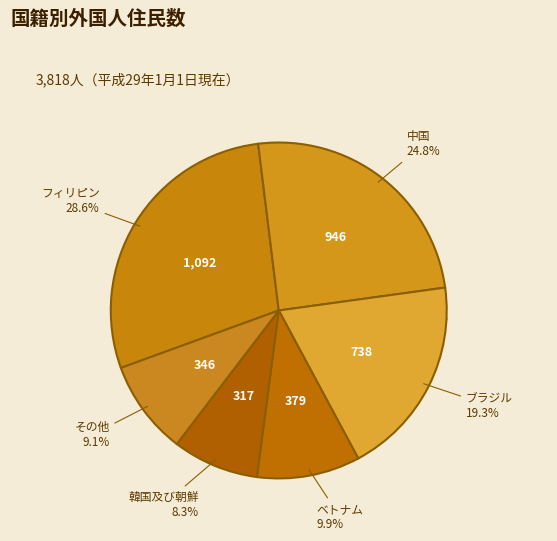

How many slices are in this pie chart?

6